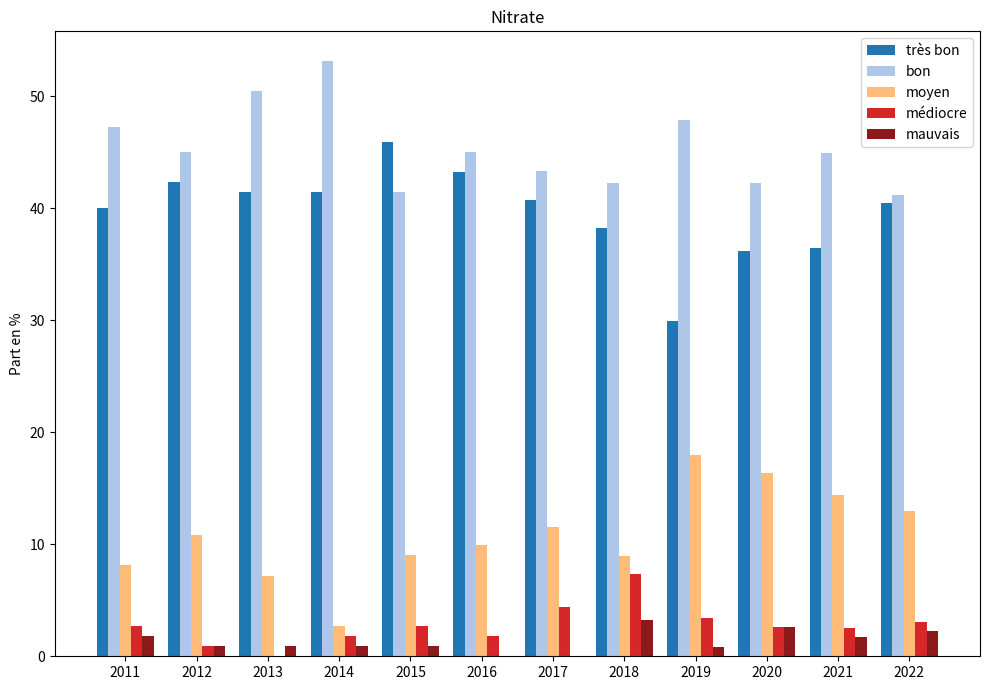

Which label corresponds to the largest value in the chart?

2014